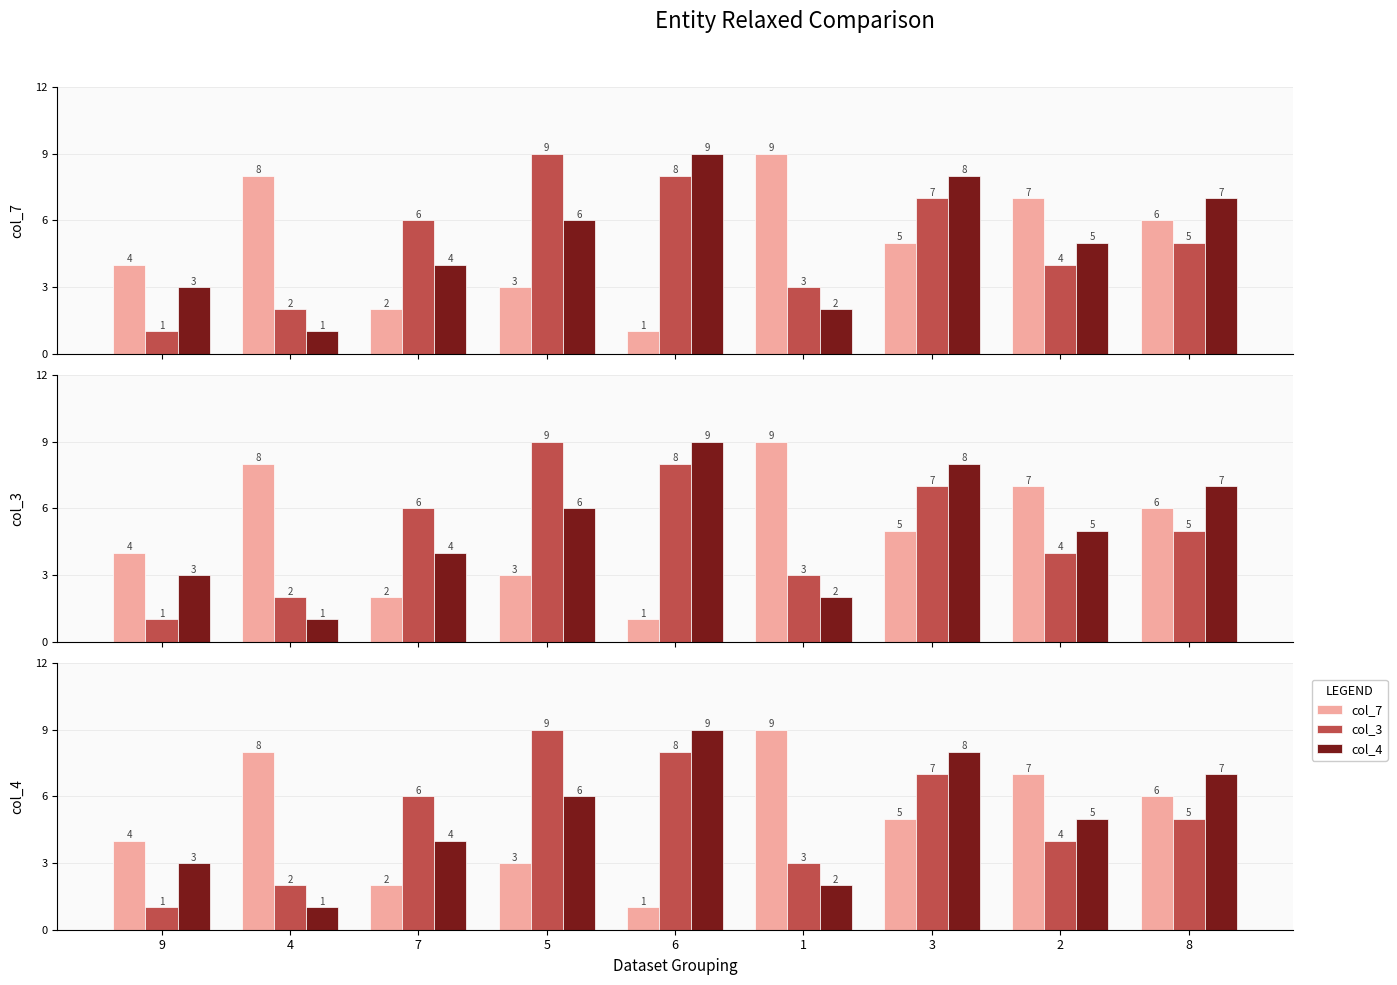

Count the col_3 values in the range 3 to 7.

5